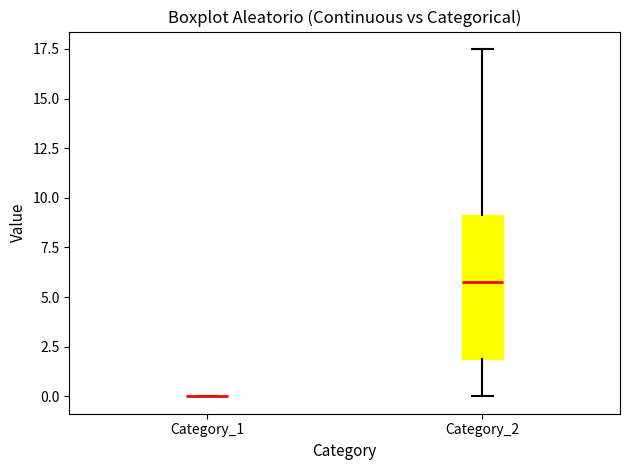

Which box is the tallest, from its lower edge to its upper edge?

Category_2